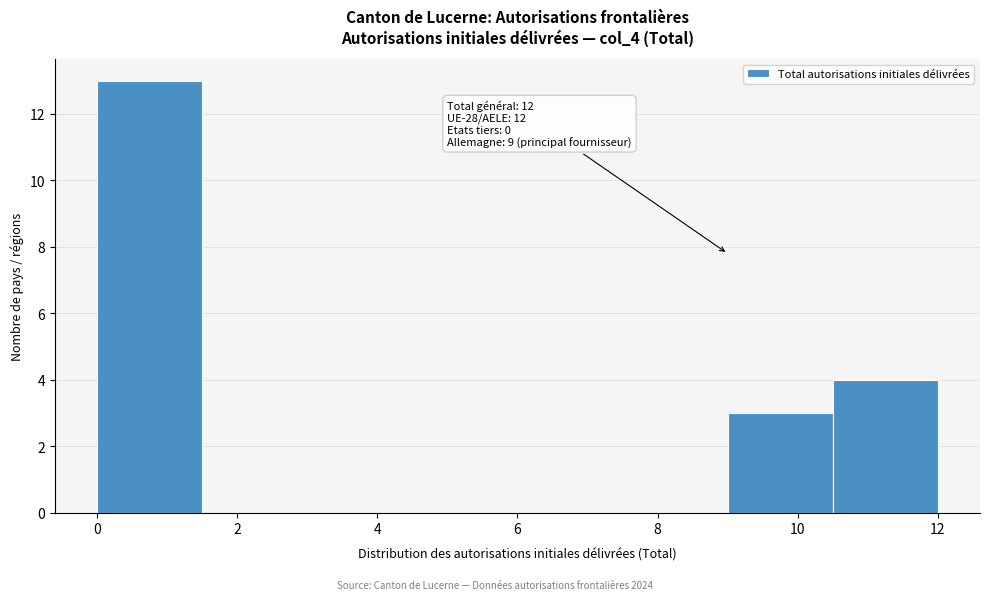

Over which range of the x-axis is the bar tallest?

0.0 to 1.5